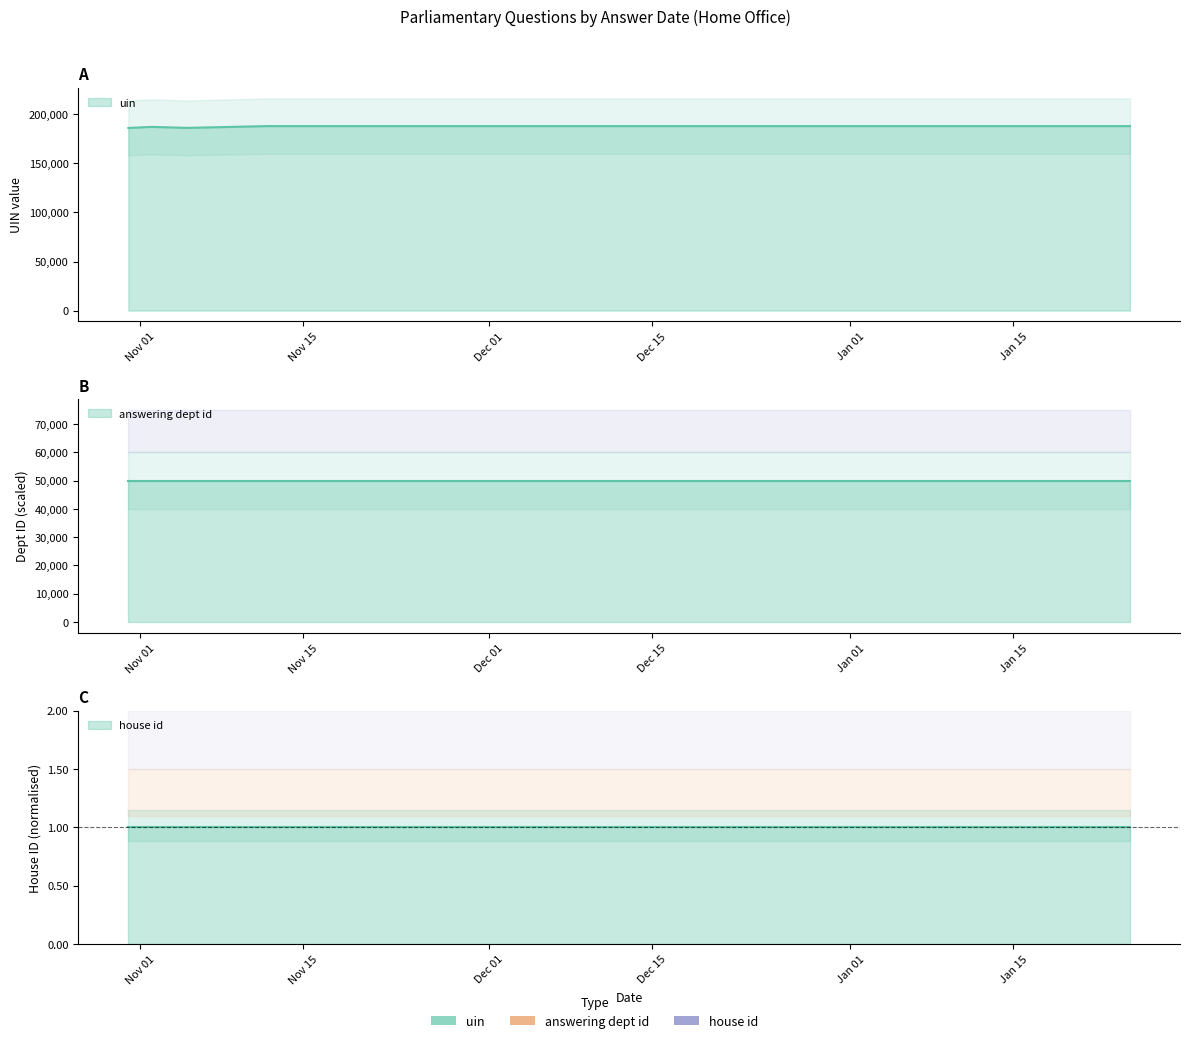

The uin series shows 277054 at 2018-11-05. True or false?

False